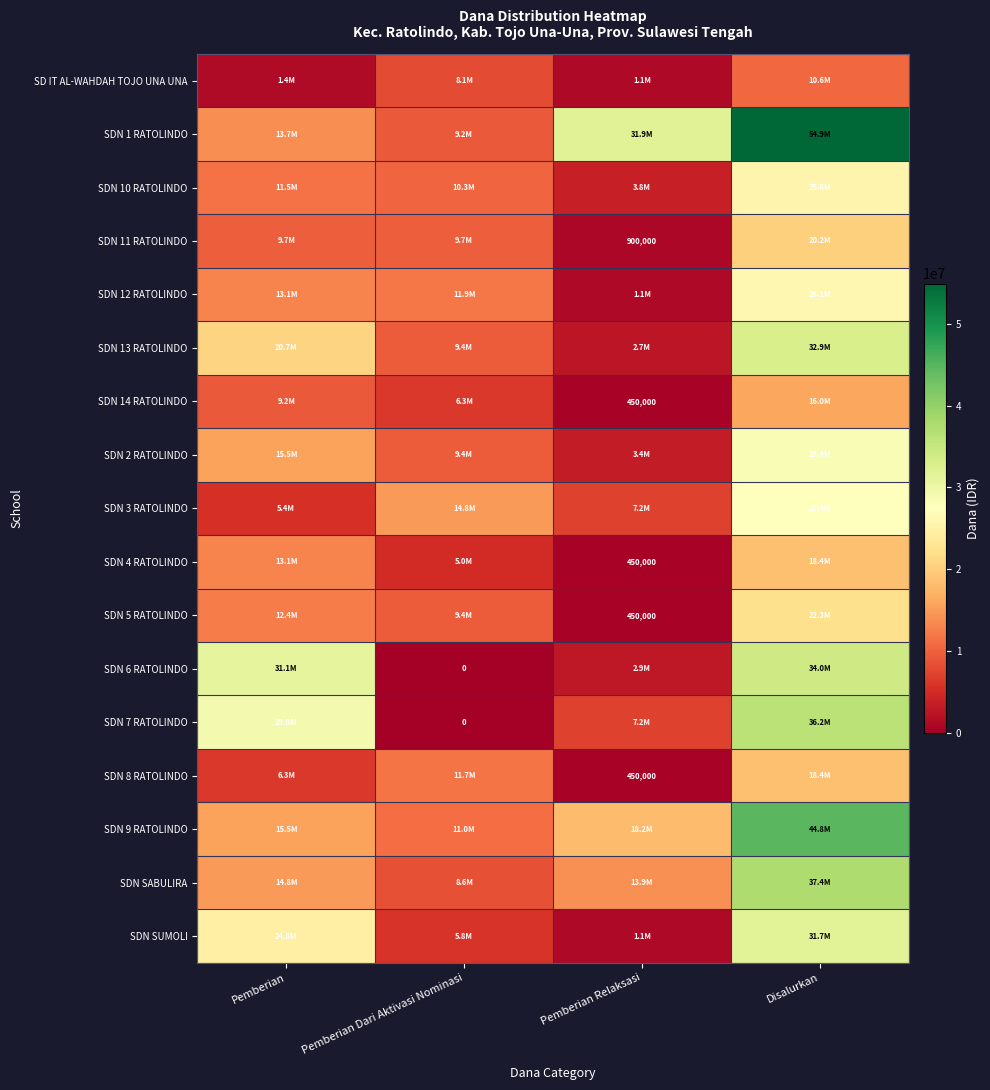

What is the spread (max minus min) of values at Disalurkan?

44325000